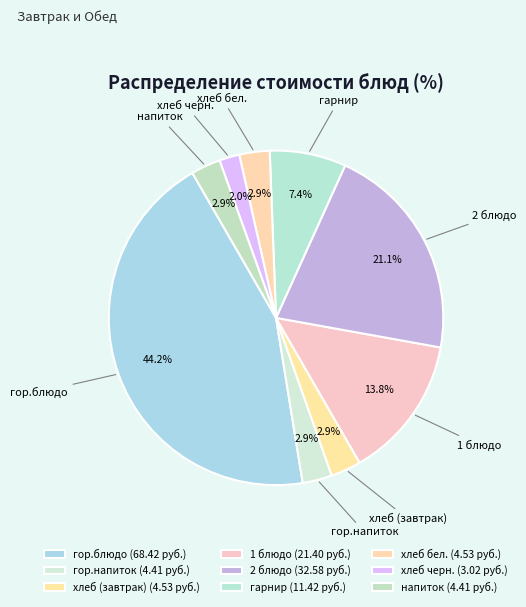

To the nearest percent, what is the difference between the 2 блюдо and гор.напиток slice percentages?

18%